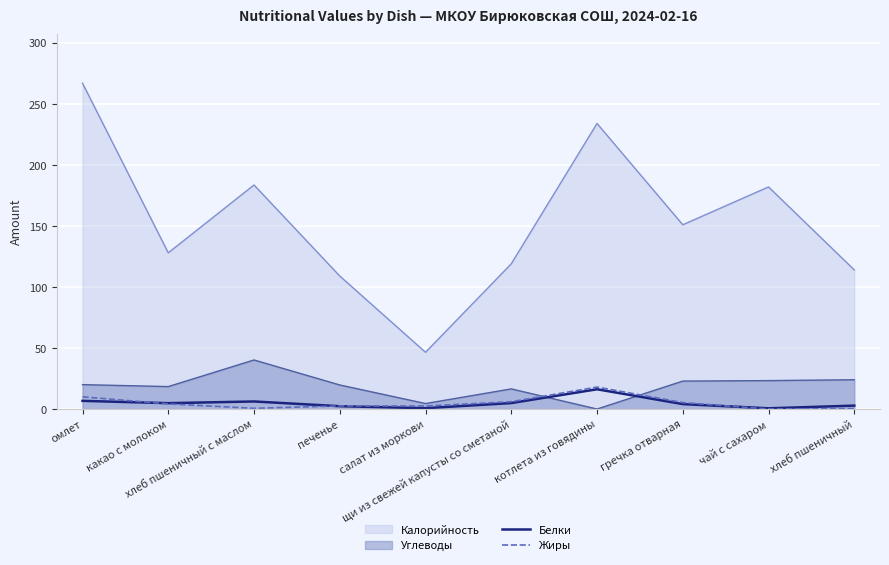

What is the value of the Жиры point at the 7th from the left?

18.0